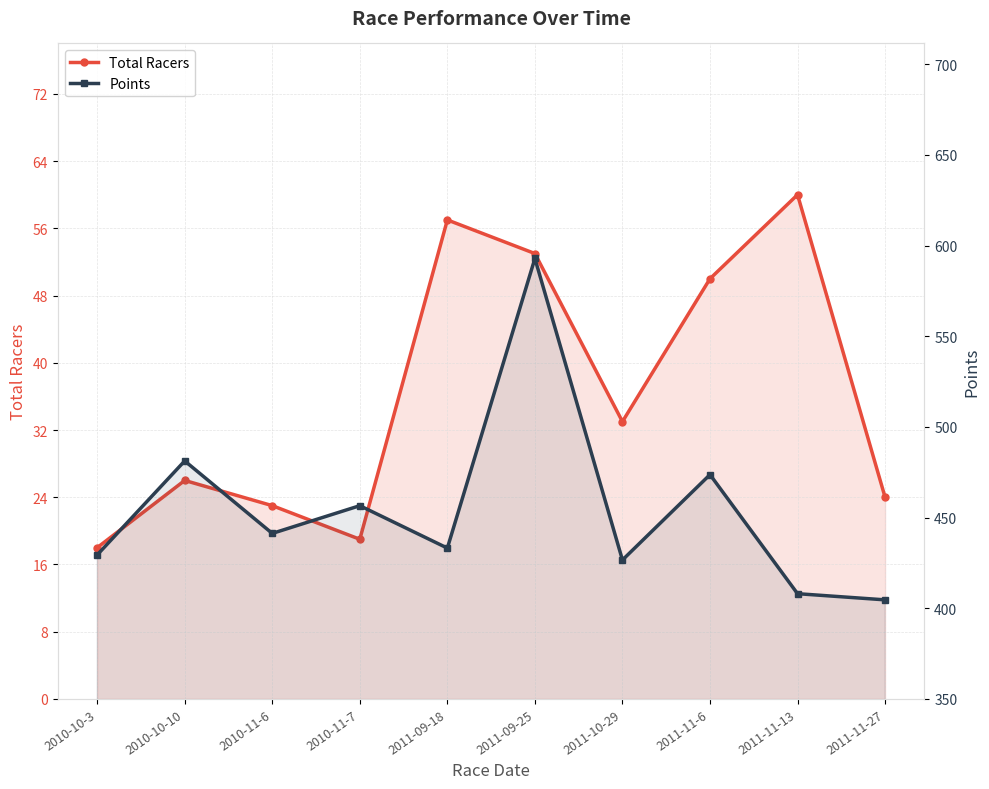

In Total Racers, how many points are lower than both neighbors (excluding endpoints)?

2